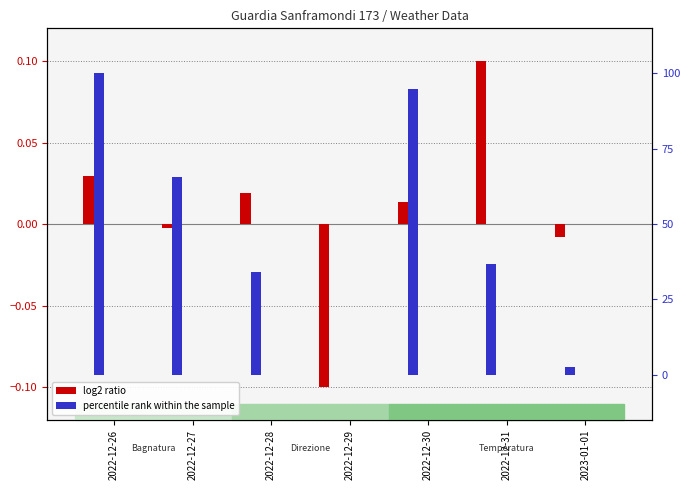

True or false: percentile rank within sample (Raffica) has a value of 94.7 at 2022-12-30.

True